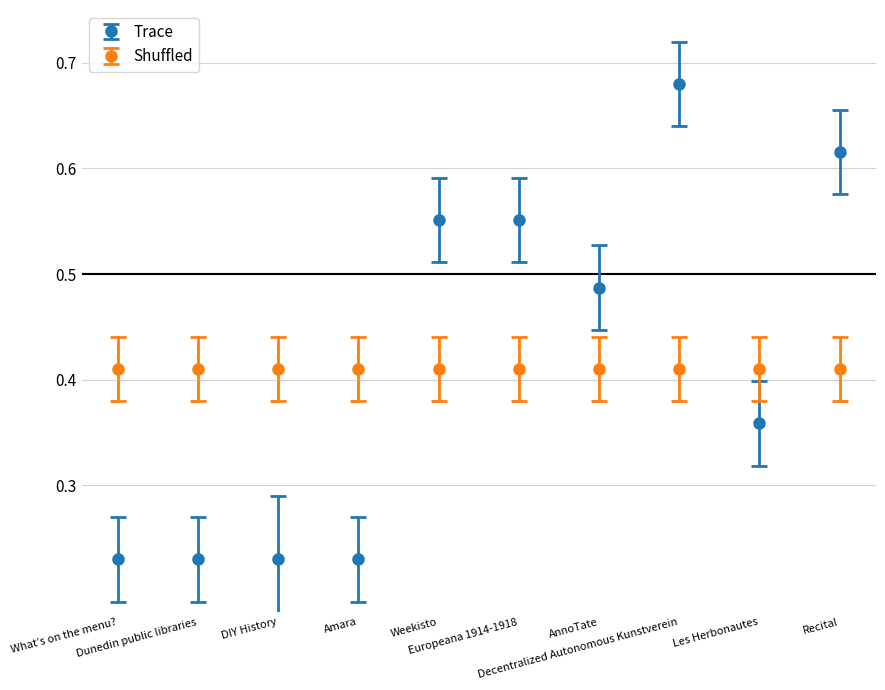

Which series has the largest range (max minus min)?

Trace